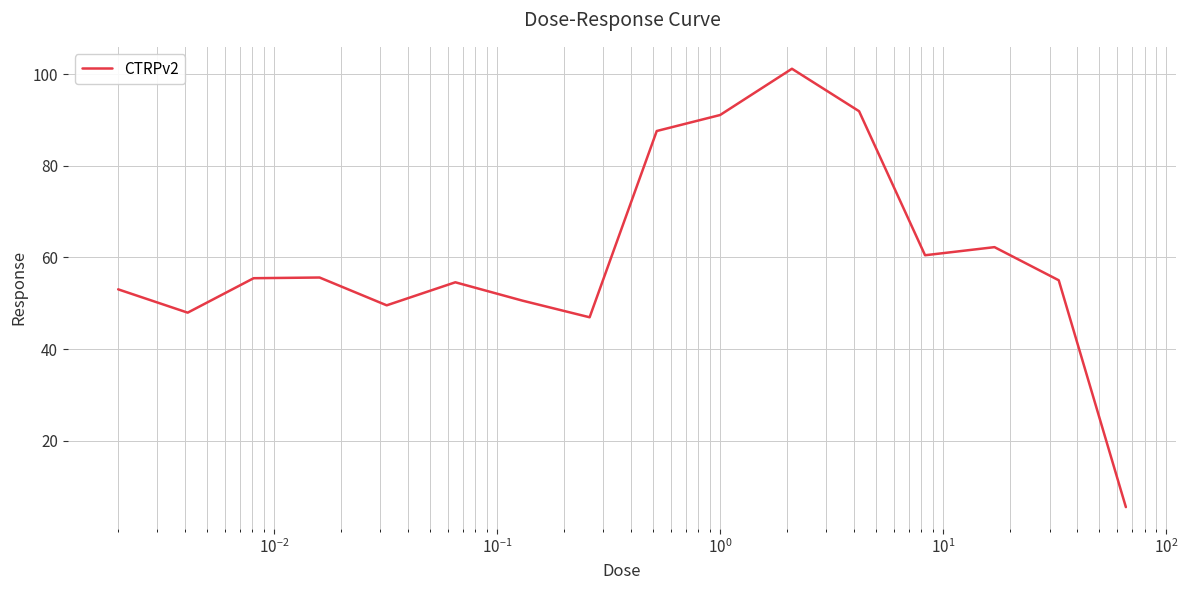

What is the difference between the maximum and minimum values?

95.7